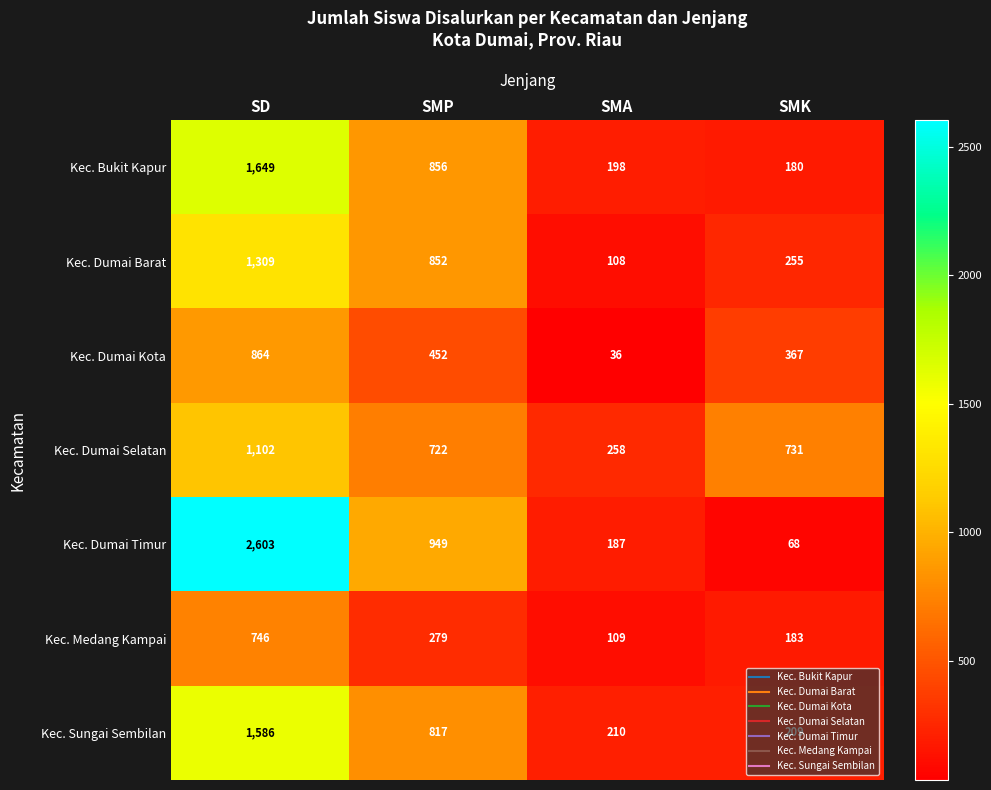

At SMA, list the series in order from largest to smallest.

Kec. Dumai Selatan, Kec. Sungai Sembilan, Kec. Bukit Kapur, Kec. Dumai Timur, Kec. Medang Kampai, Kec. Dumai Barat, Kec. Dumai Kota